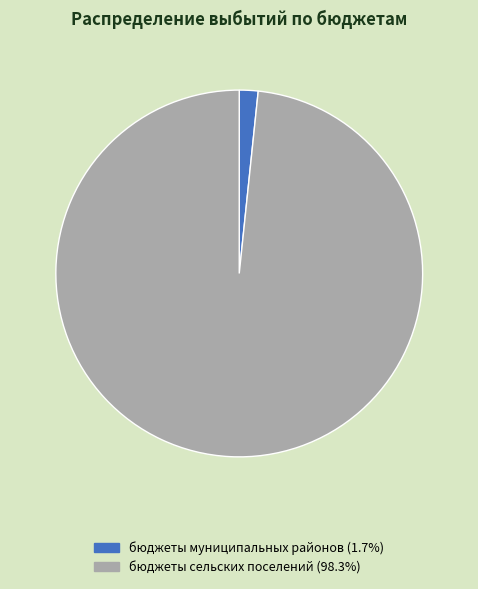

The бюджеты муниципальных районов slice represents 10% of the pie. True or false?

False